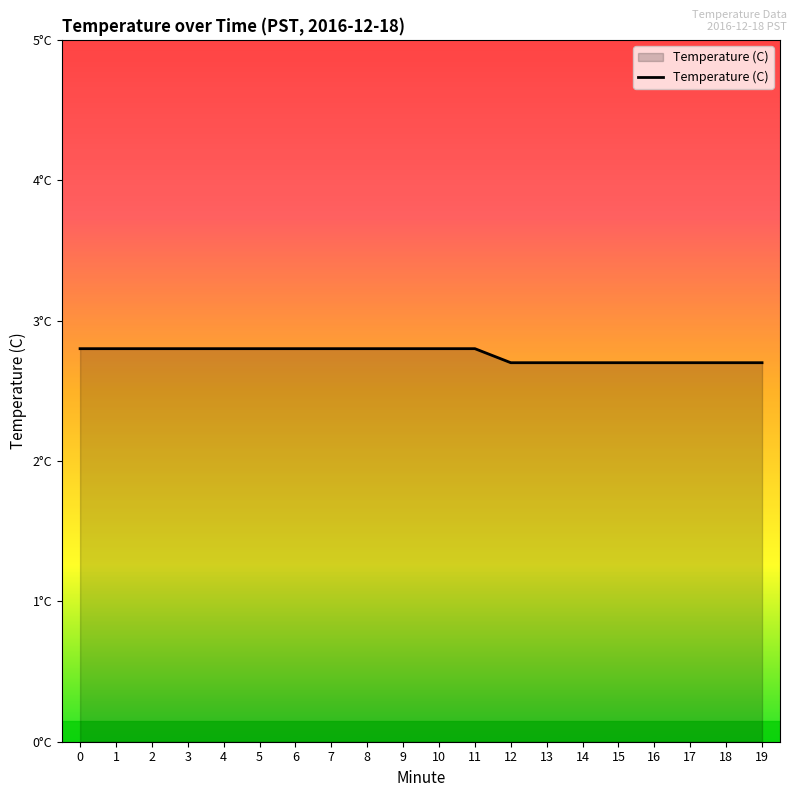

Reading left to right, what are all the values shown in this chart?

2.8	2.8	2.8	2.8	2.8	2.8	2.8	2.8	2.8	2.8	2.8	2.8	2.7	2.7	2.7	2.7	2.7	2.7	2.7	2.7